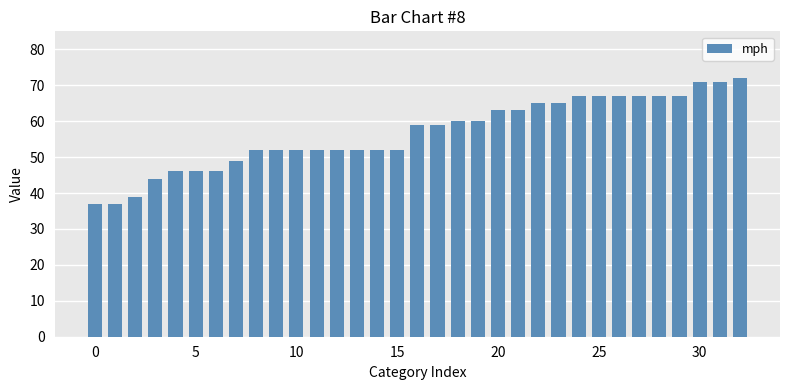

What is the minimum value shown in the chart?

37